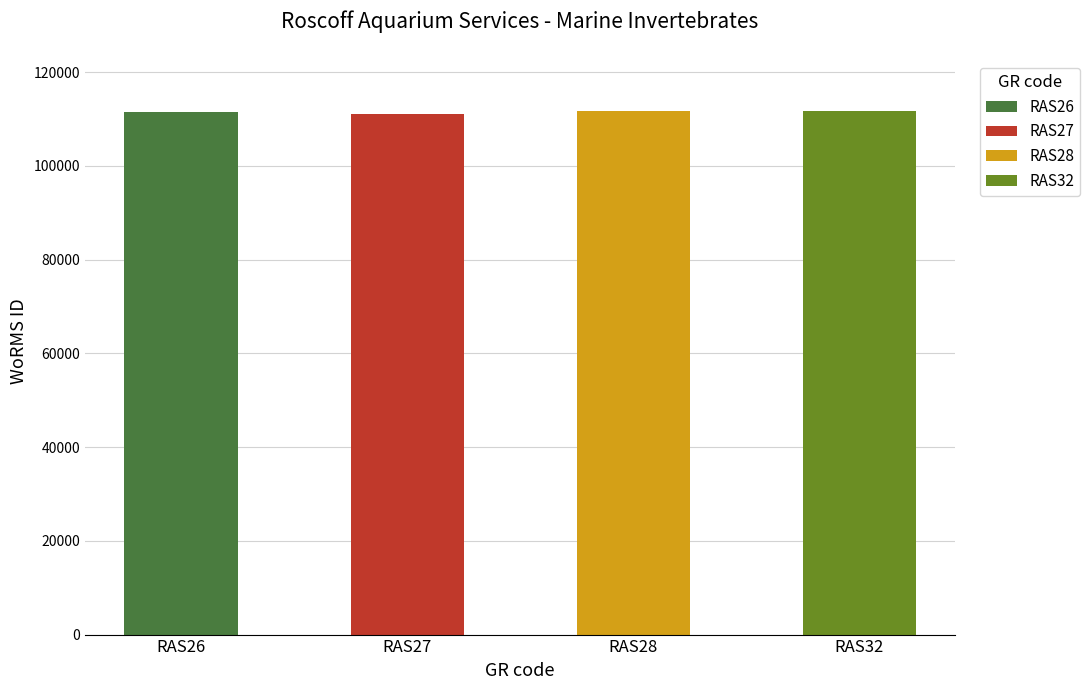

How many bars are there in total?

4